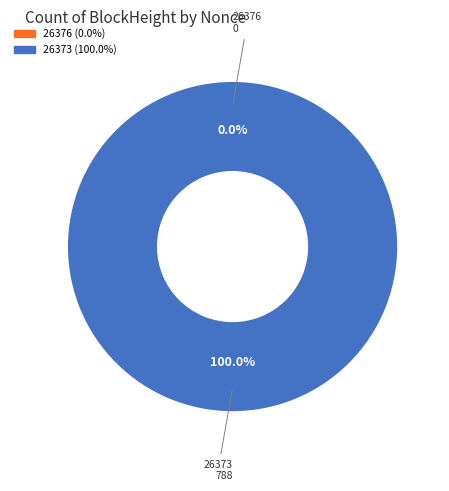

To the nearest percent, what is the difference between the largest and smallest slice percentages?

100%